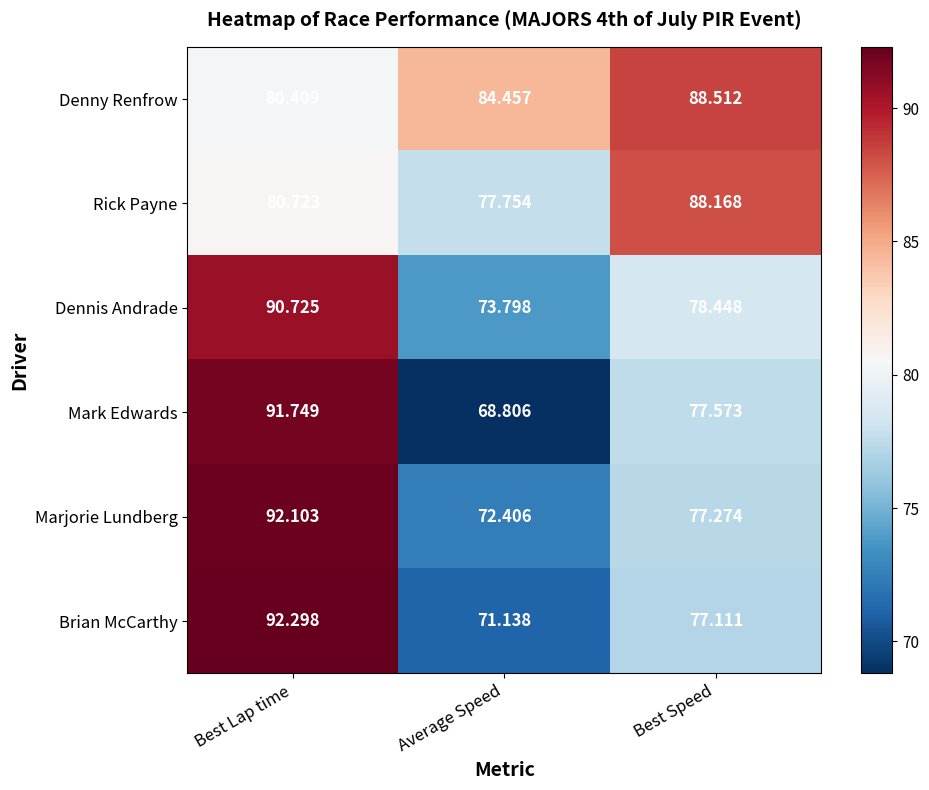

Which series has the largest range (max minus min)?

Mark Edwards